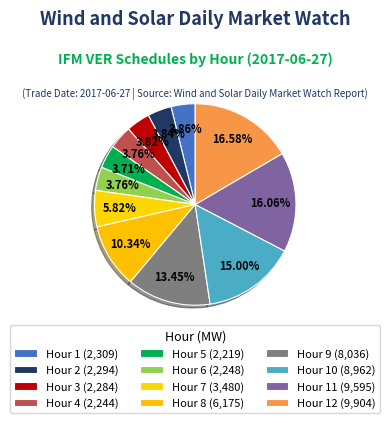

How many segments does this pie chart have?

12